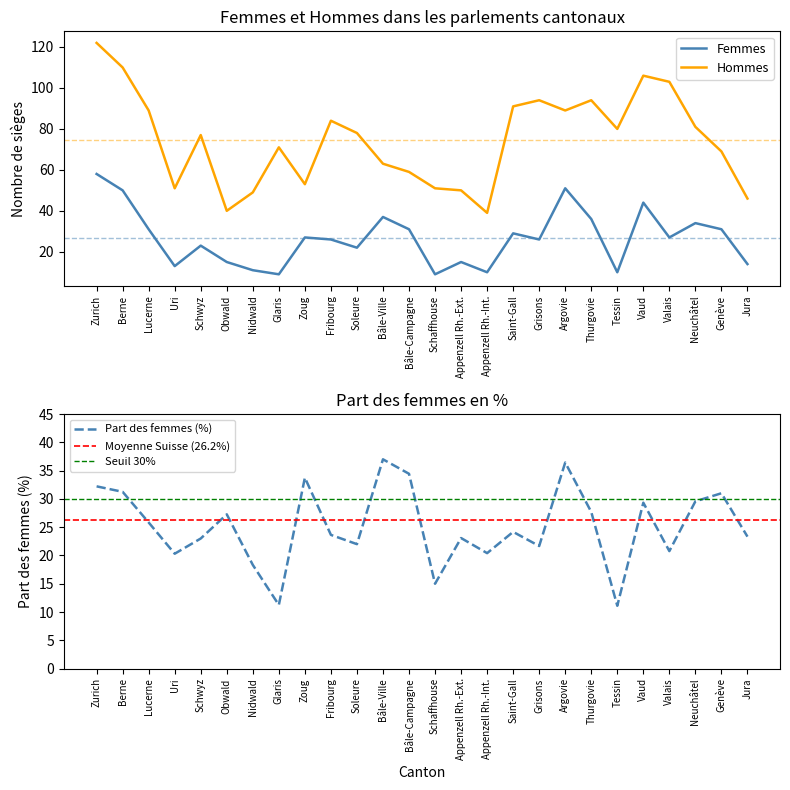

True or false: Part des femmes (%) and Femmes cross at least once.

True